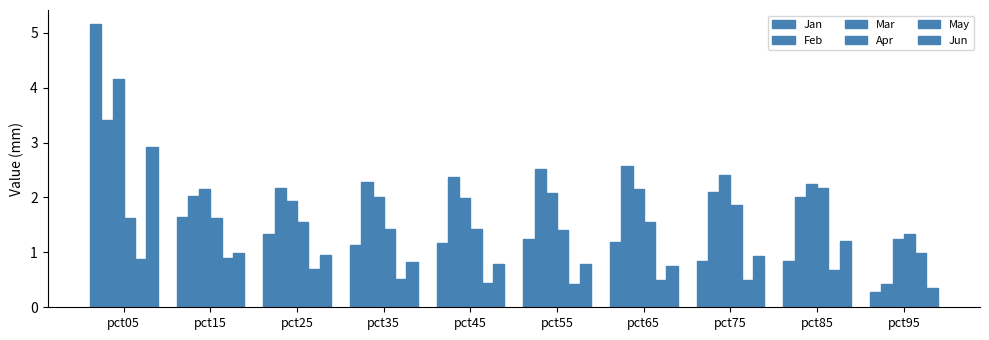

How many data points does each series have?

10